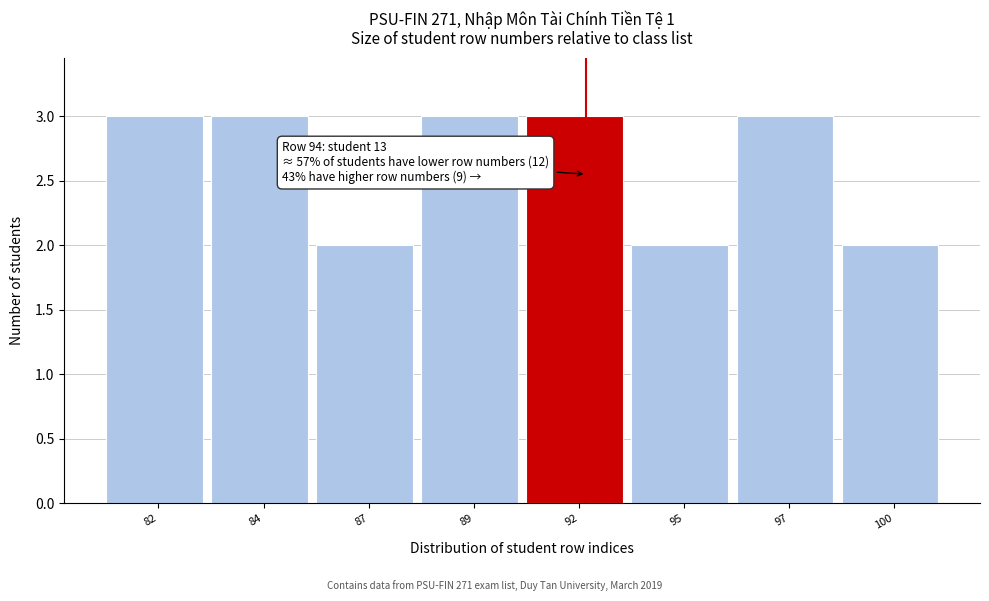

Reading left to right, list all the values displayed in this chart.

3	3	2	3	3	2	3	2